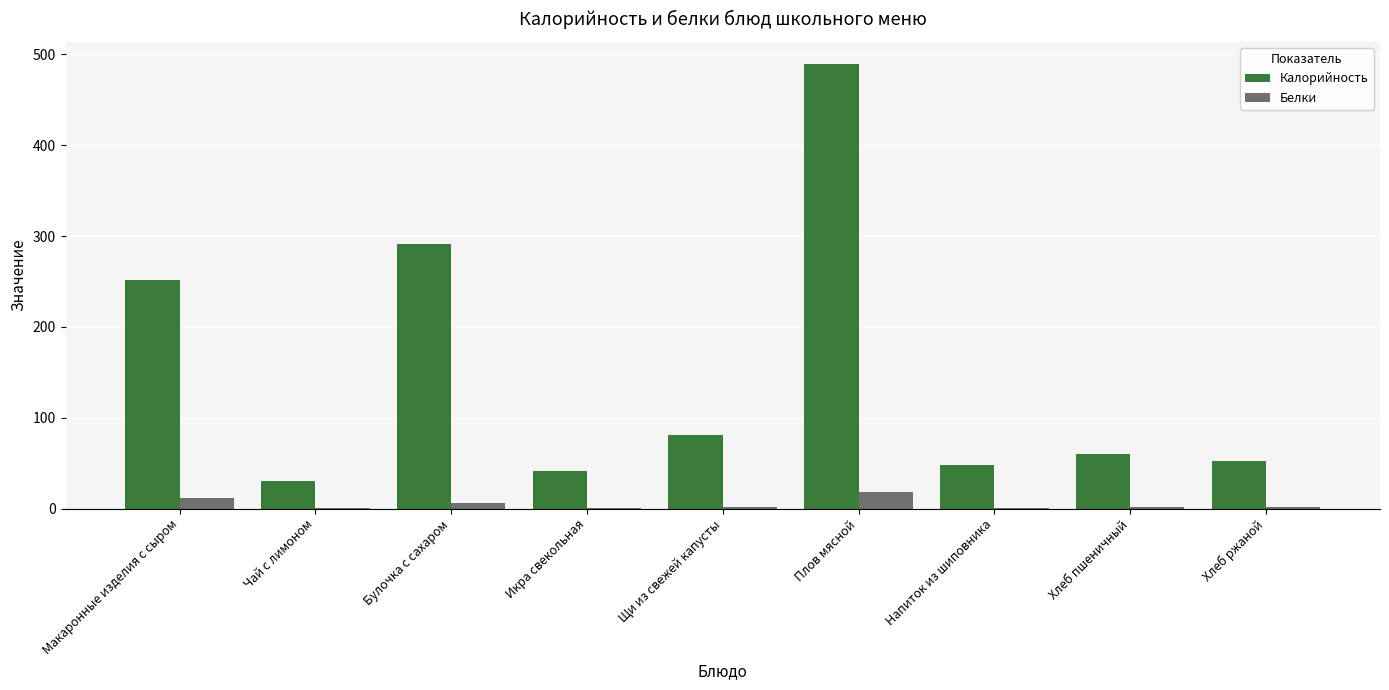

Where is Калорийность nearest to the value 259?

Макаронные изделия с сыром